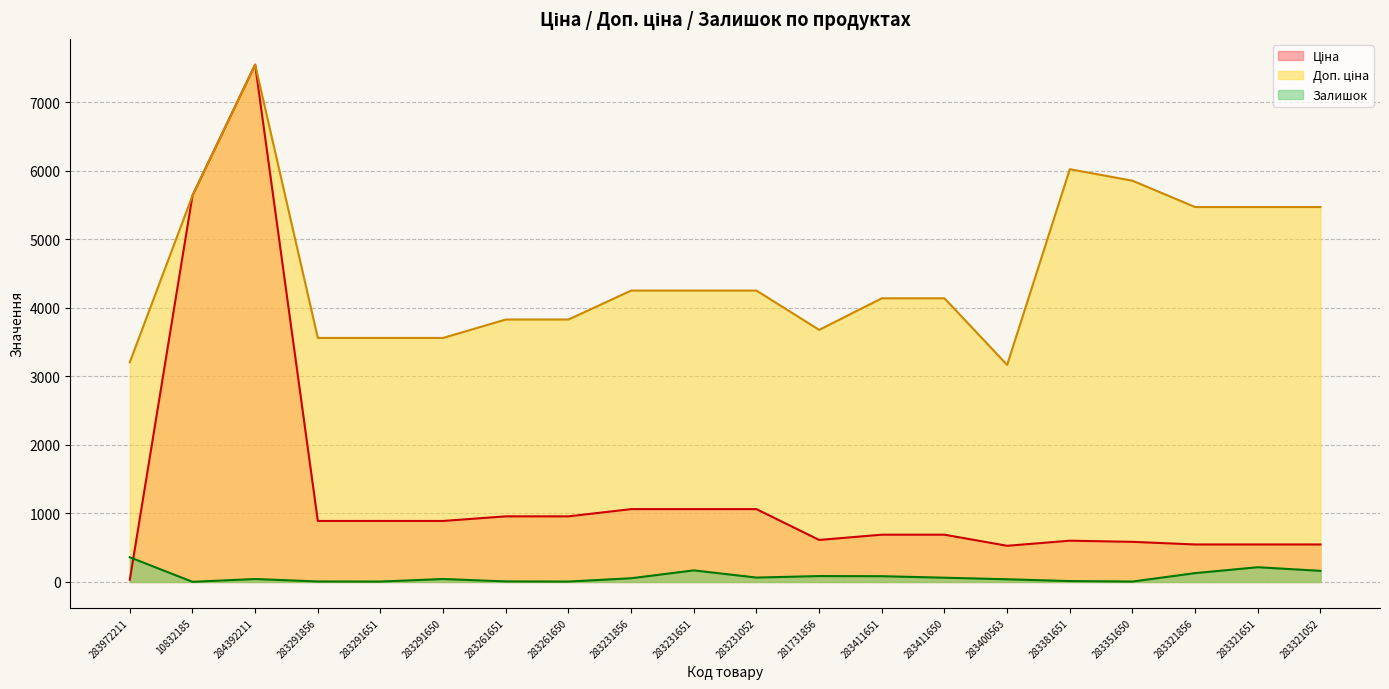

Which category has the highest value across all series?

284392211